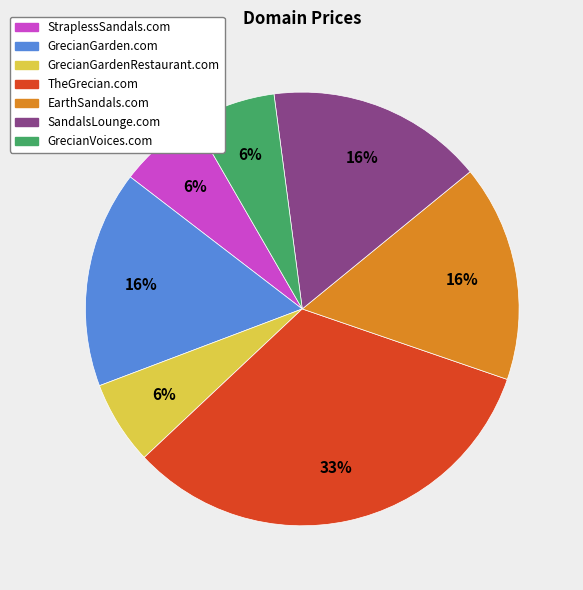

Which has a higher value, GrecianVoices.com or SandalsLounge.com?

SandalsLounge.com